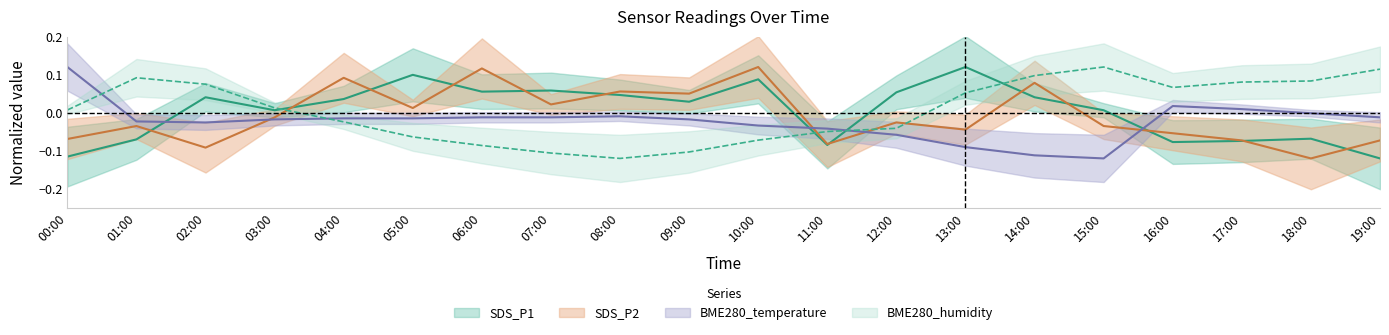

What position from the right is 06:00?

14